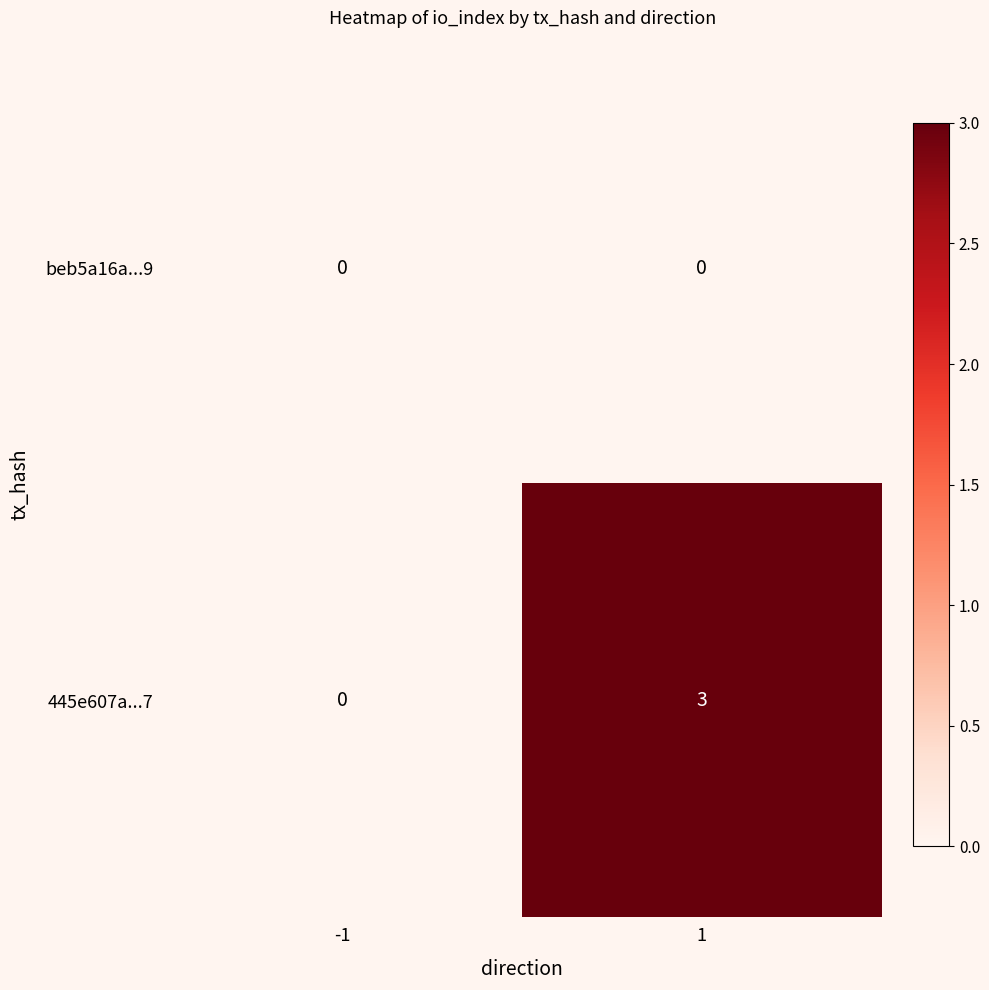

The beb5a16a...9 series shows 0 at -1. True or false?

True